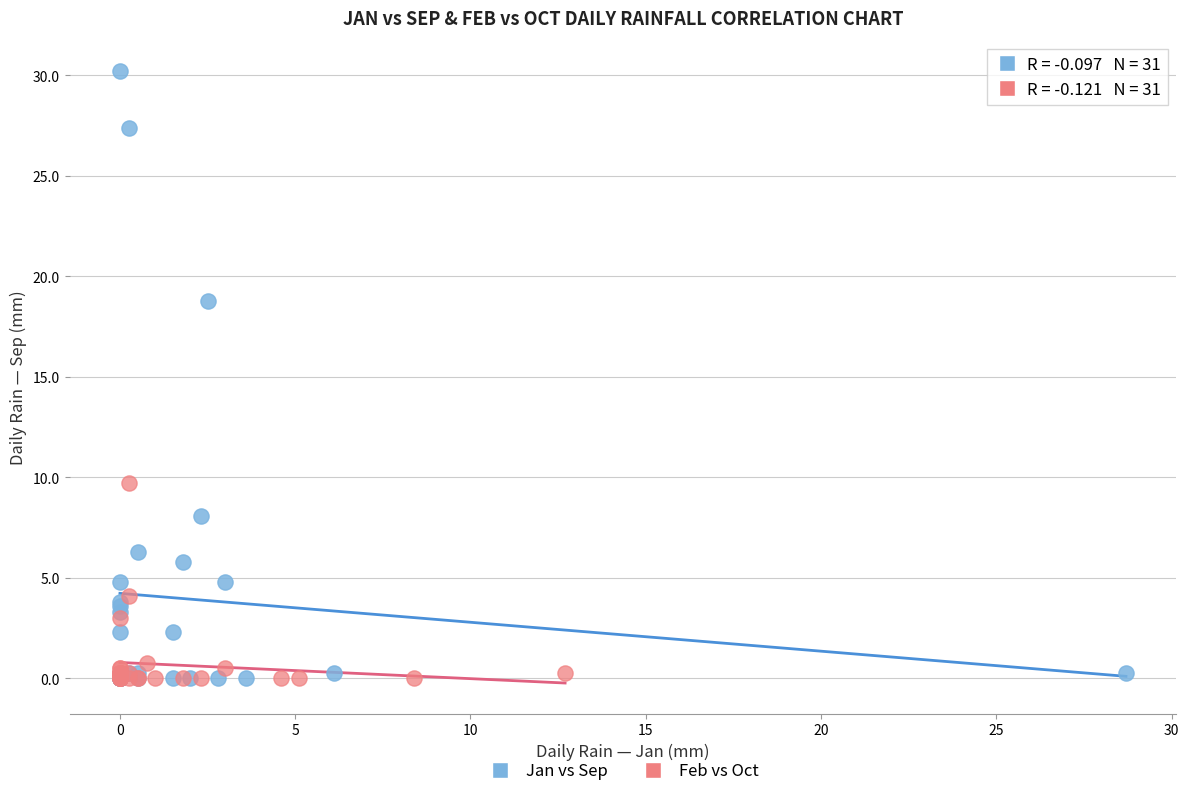

Which series contains the highest Y value?

Jan vs Sep